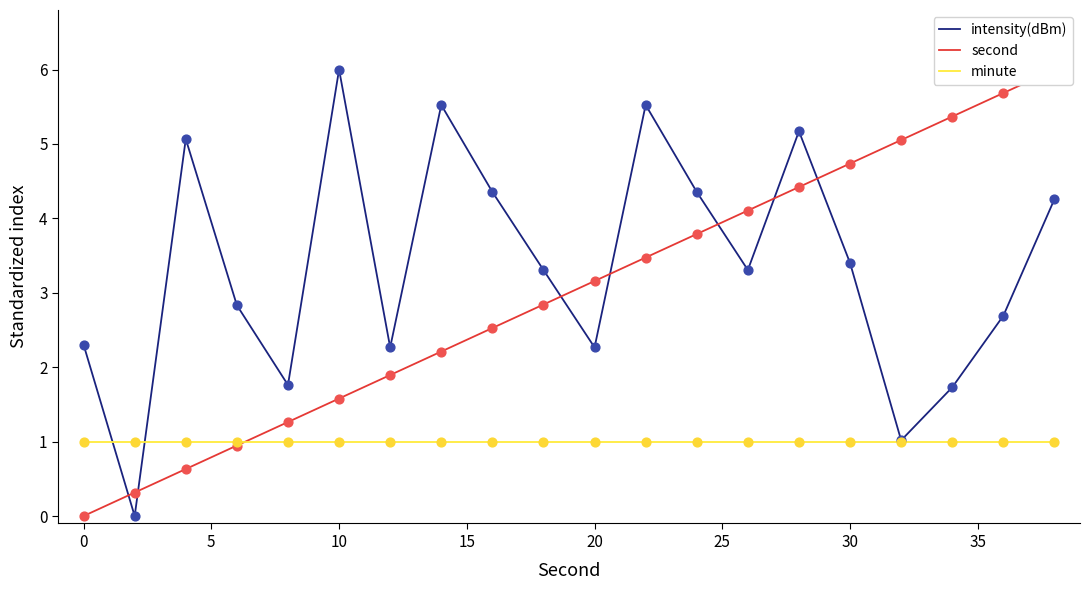

What is the highest value of the intensity(dBm) series?

6.0